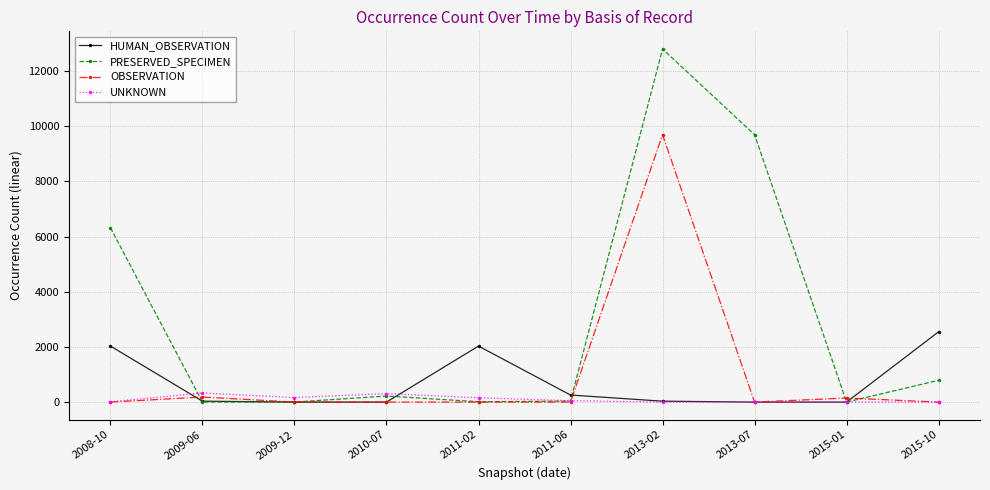

What is the label of the 9th point from the left?

2015-01